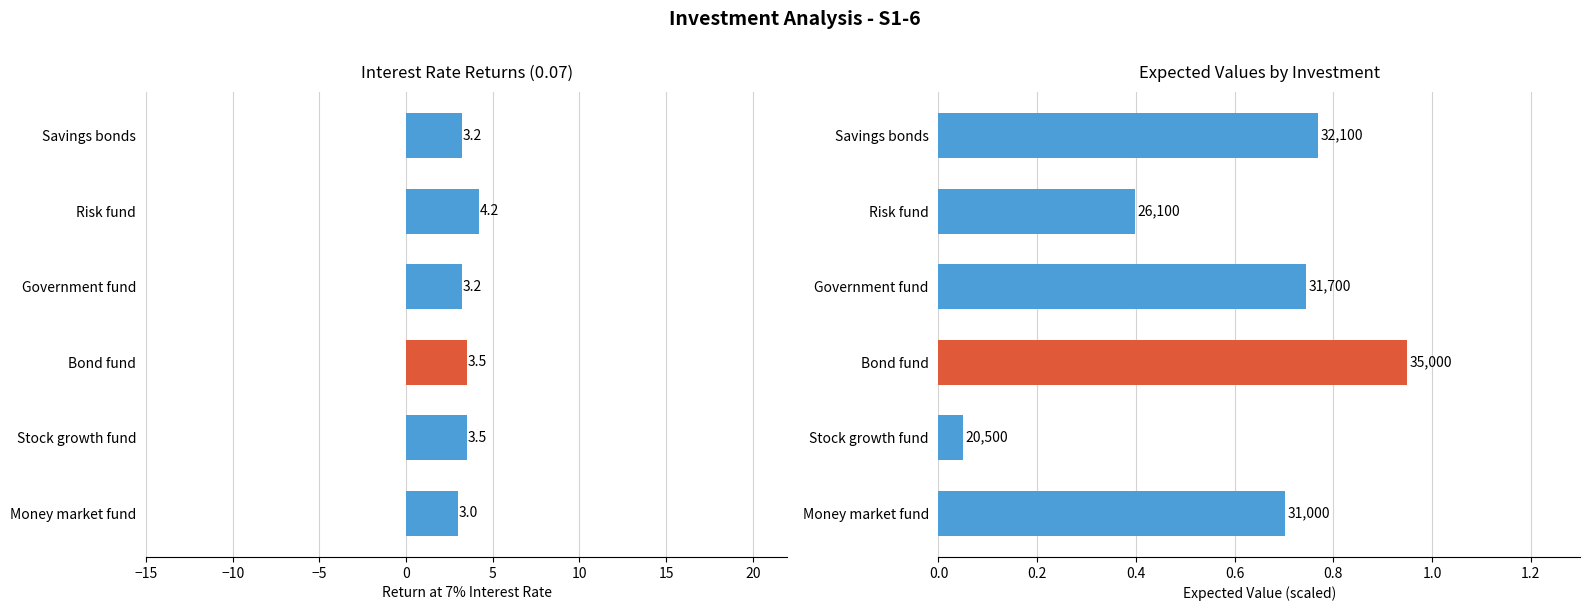

Is it true that the value at Stock growth fund is 0.1?

False